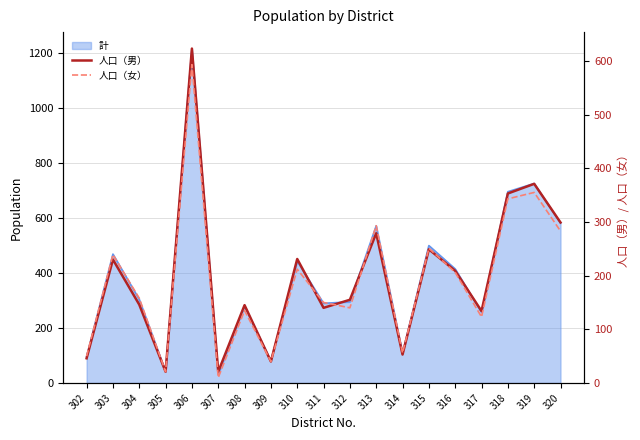

Is the value of 人口（女） at 318 greater than the value of 人口（男） at 304?

Yes